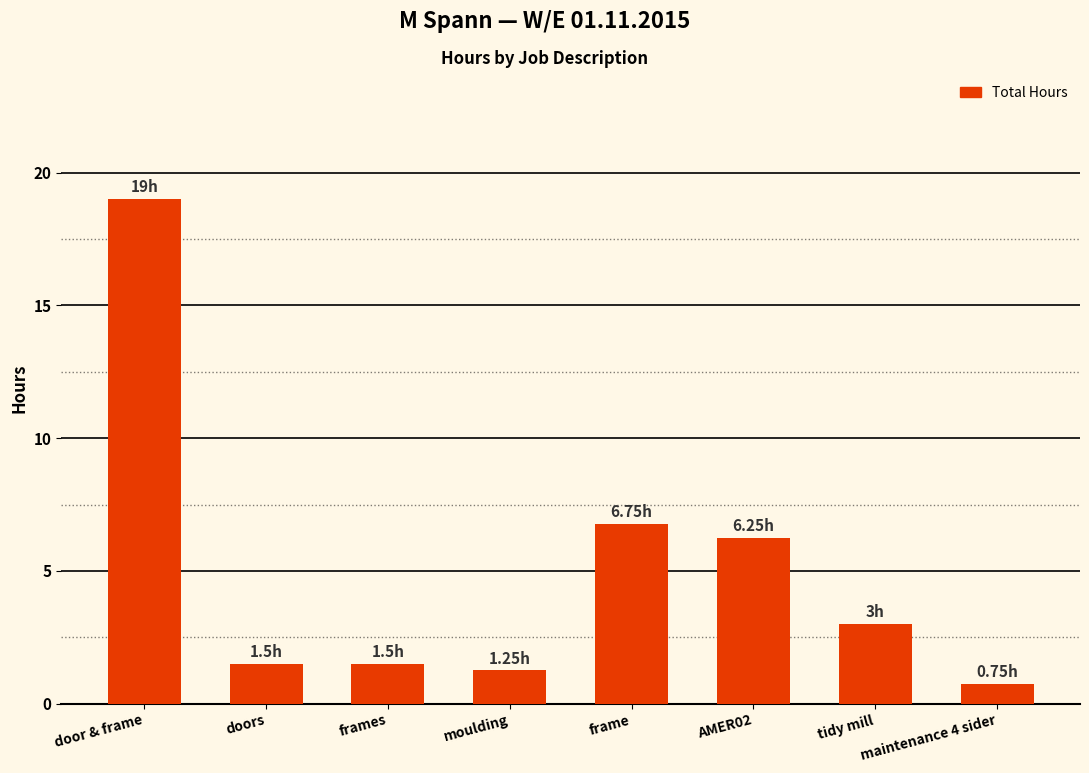

At which label is the value closest to 9?

frame